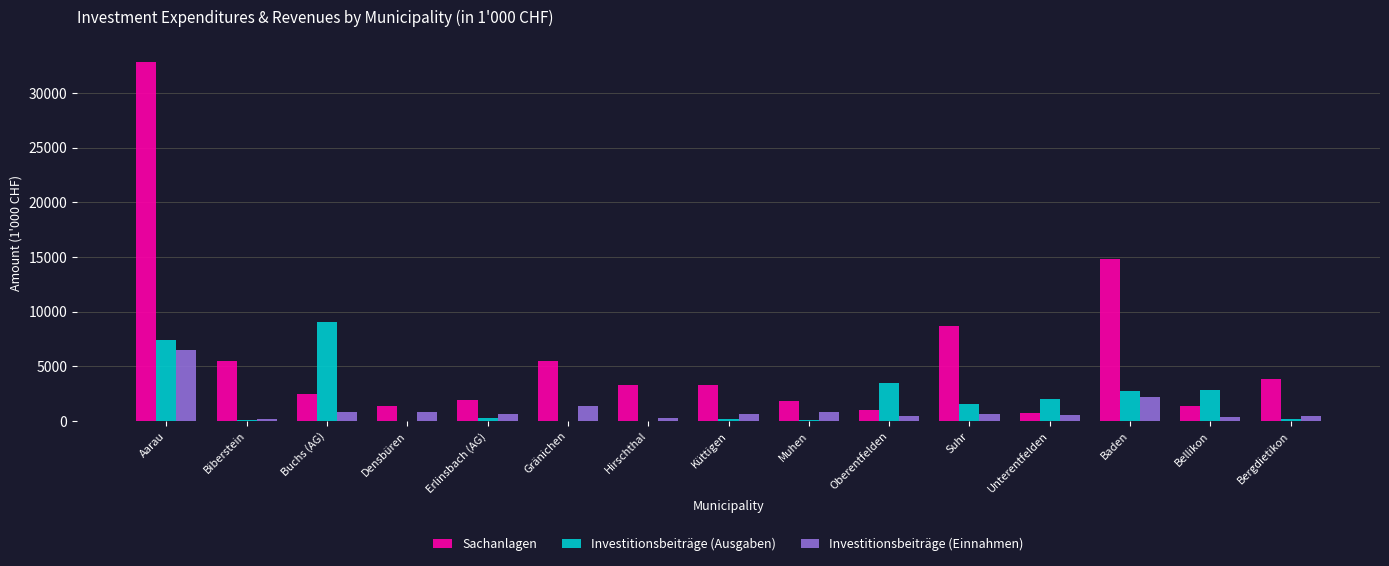

Which category has the highest value in the Sachanlagen series?

Aarau